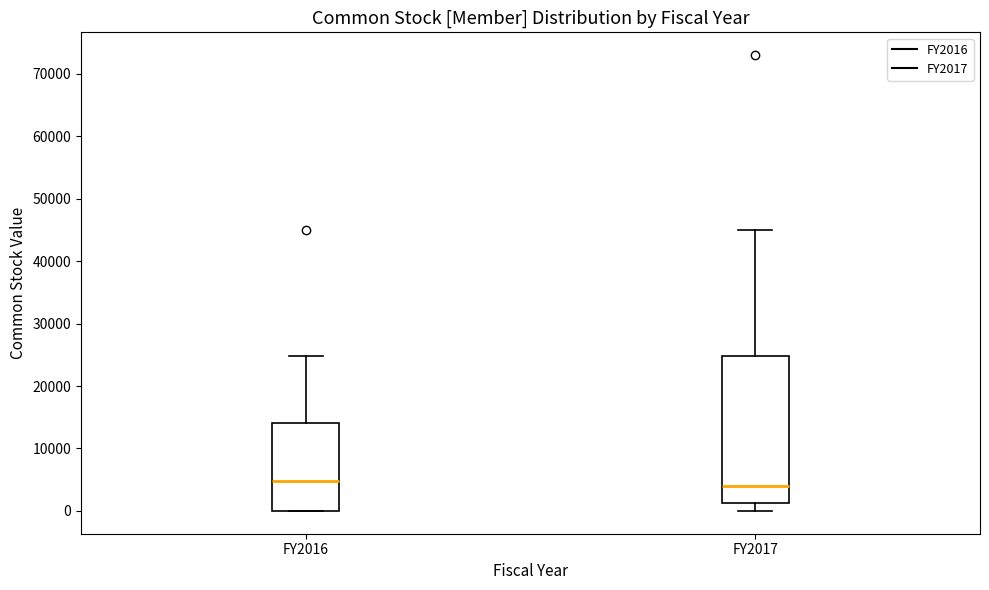

Where does the upper whisker of the box for FY2017 end on the y-axis? The values are not printed on the chart, so give them approximately, as read against the axis.

45000